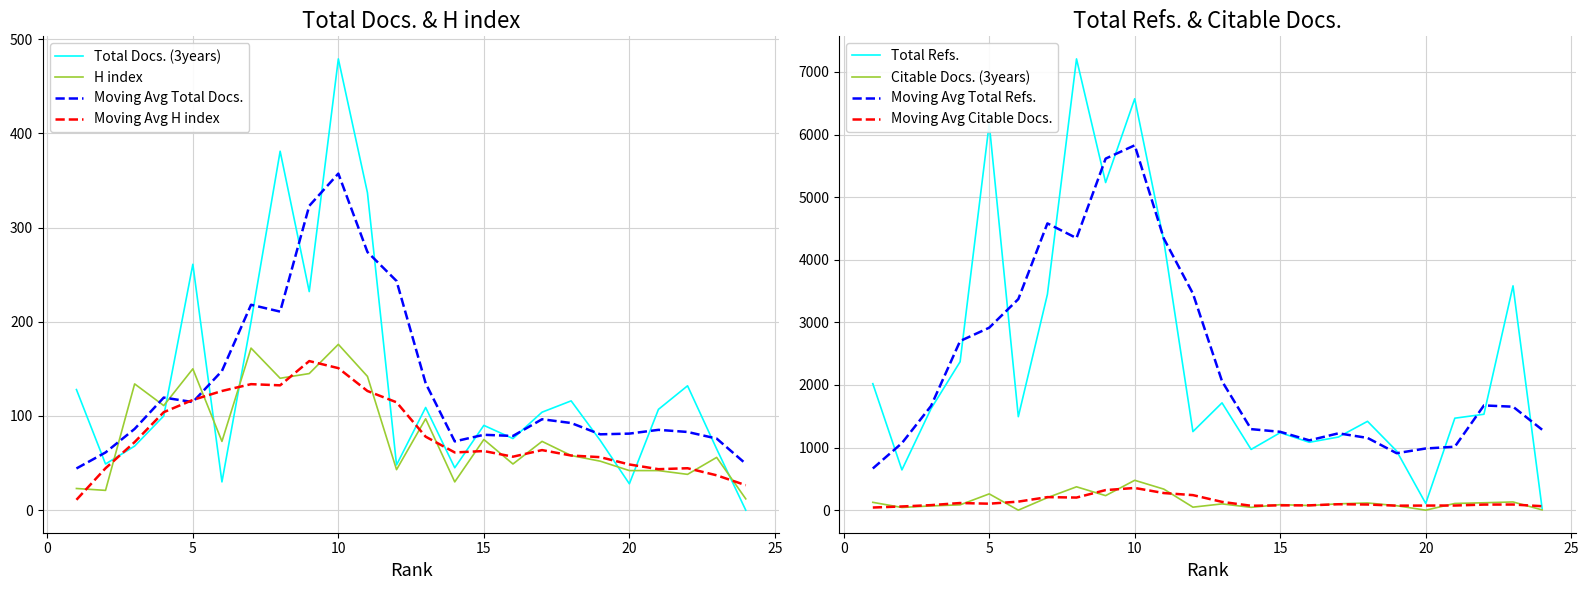

True or false: Total Docs. (3years) and Total Refs. intersect in this chart.

False